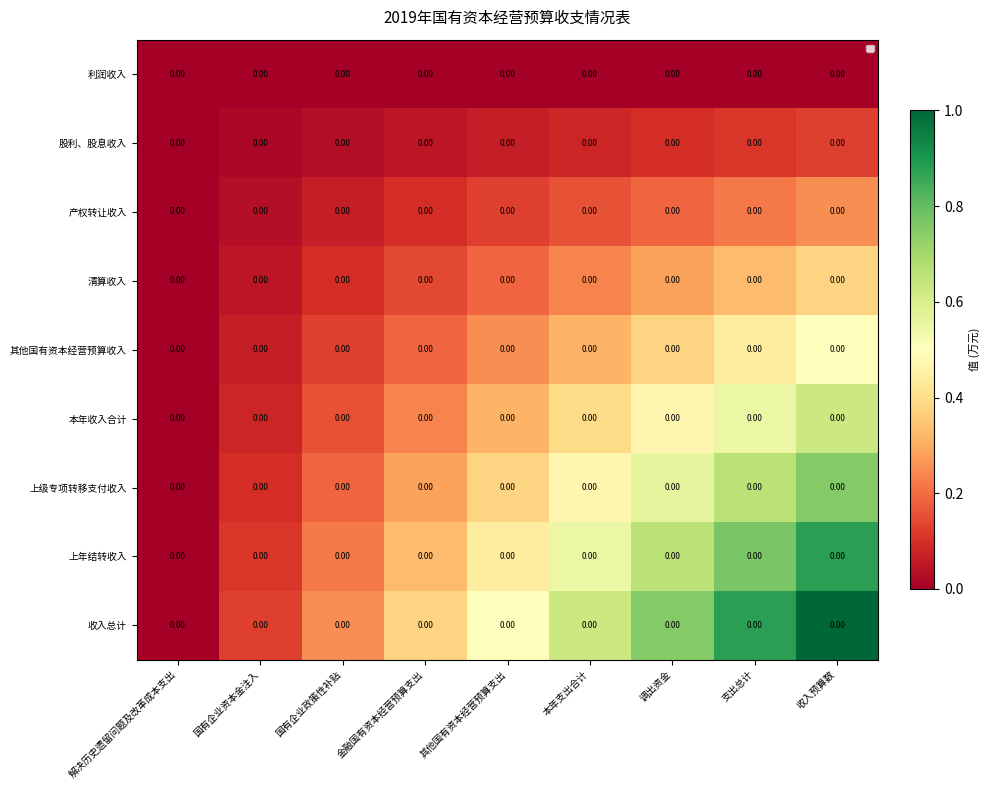

Where is 利润收入 nearest to the value 0?

解决历史遗留问题及改革成本支出